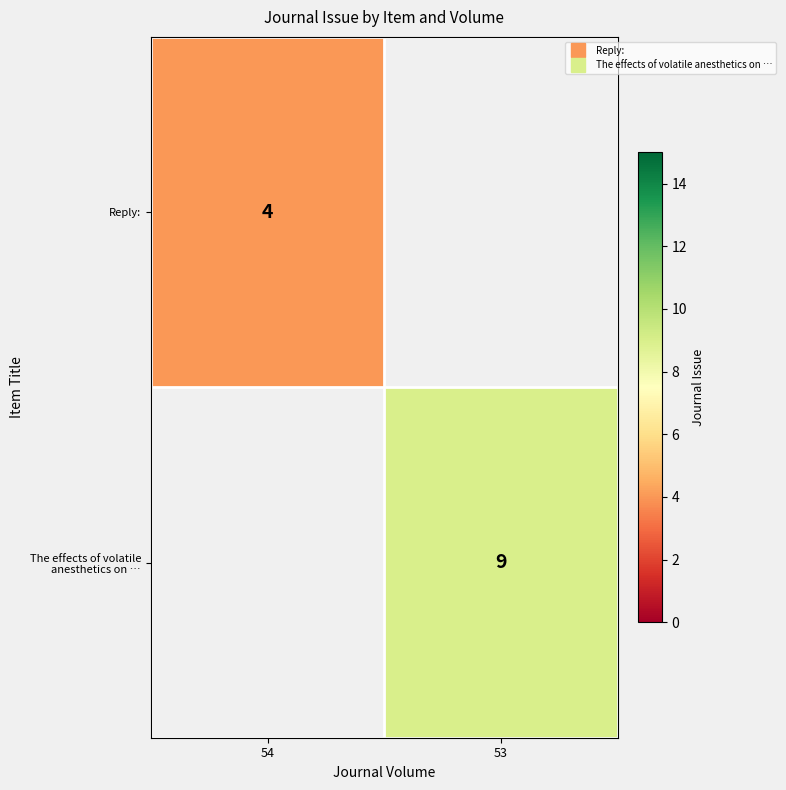

Which category has the lowest value across all series?

54